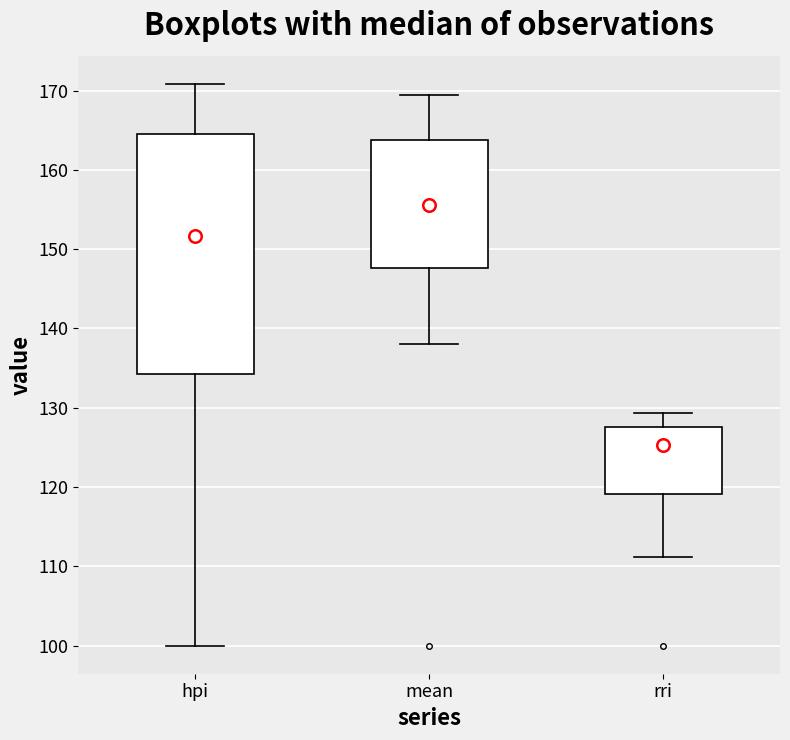

Which box has the highest median line?

mean